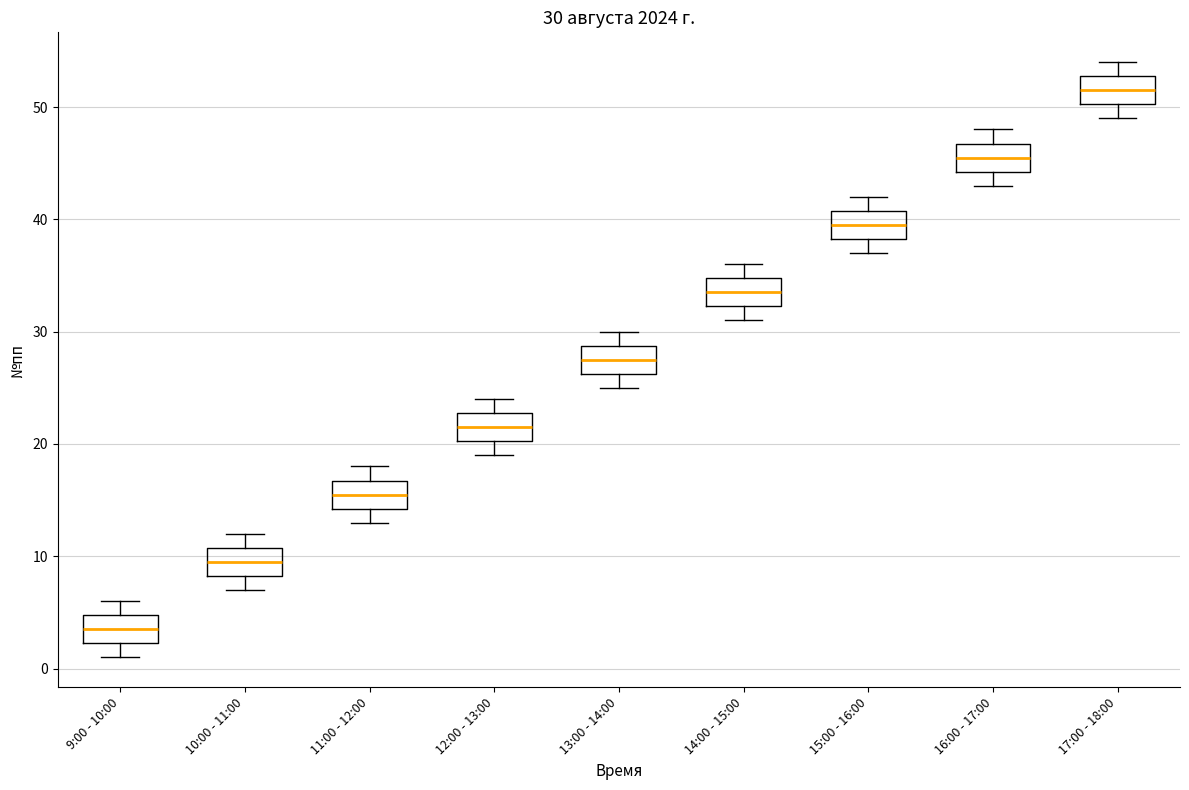

Which box has the lowest median line?

9:00 - 10:00